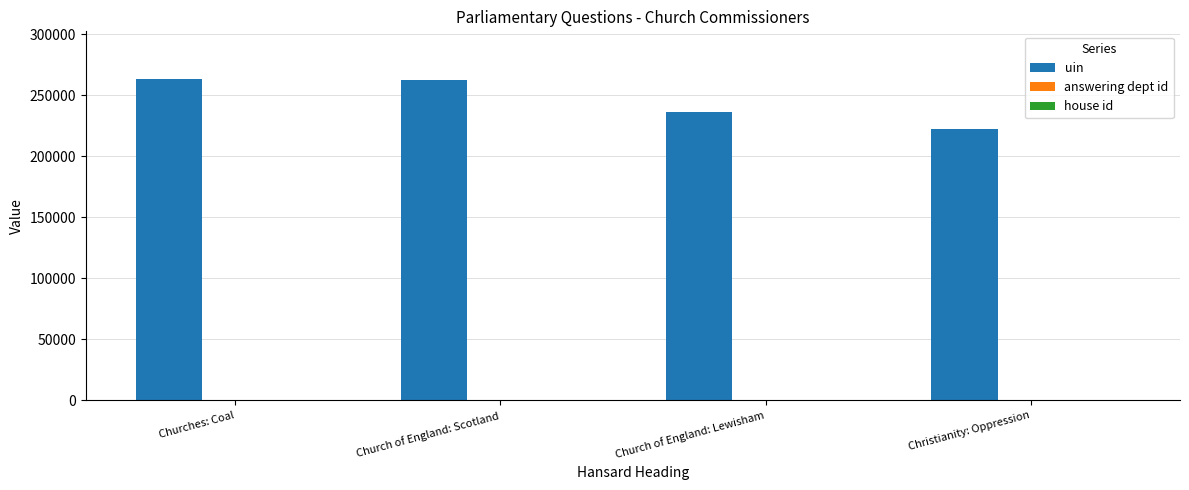

The uin series shows 58192 at Churches: Coal. True or false?

False